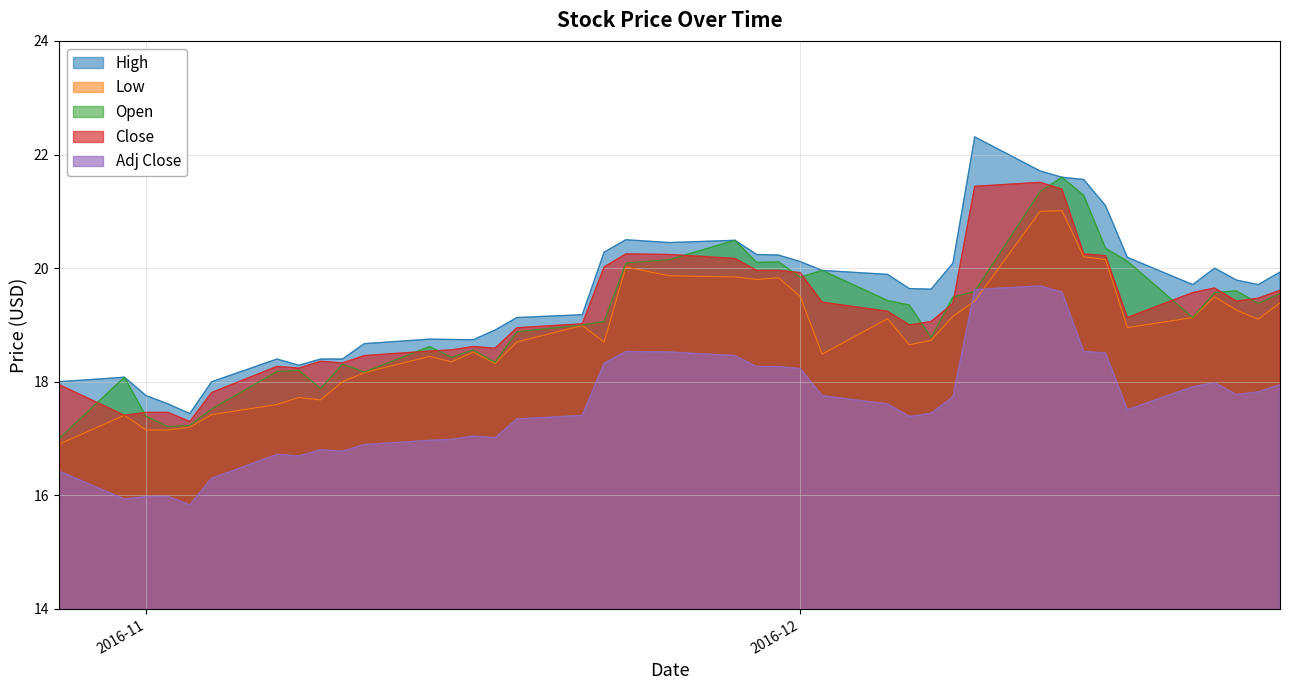

What is the total value across all series at 2016-11?

85.7